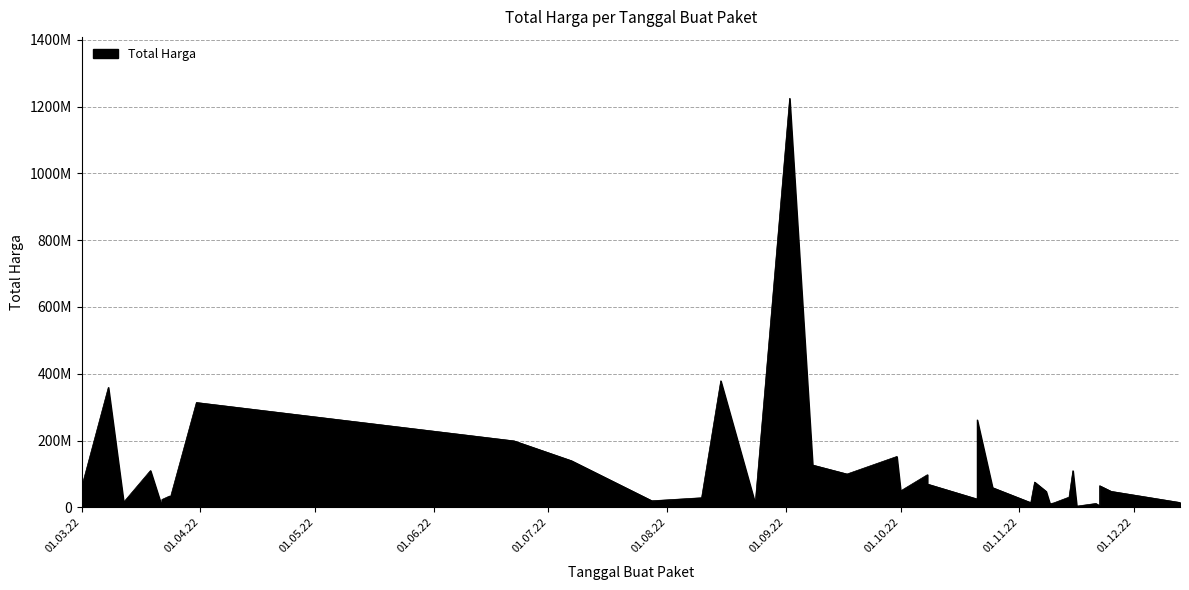

The value at 2022-03-12 is 15787200. True or false?

True